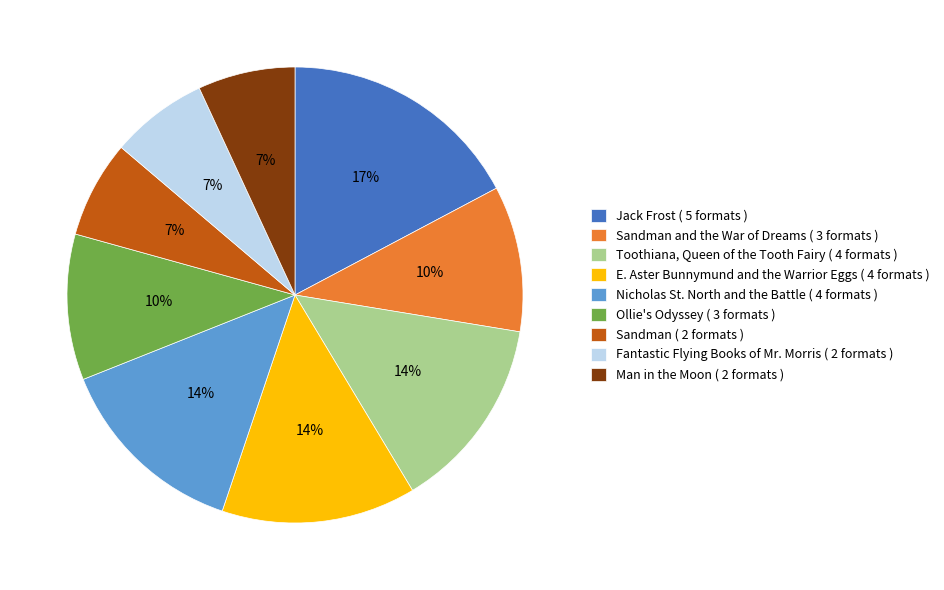

What is the ratio of the value at E. Aster Bunnymund and the Warrior Eggs ( 4 formats ) to the value at Man in the Moon ( 2 formats )?

2.0